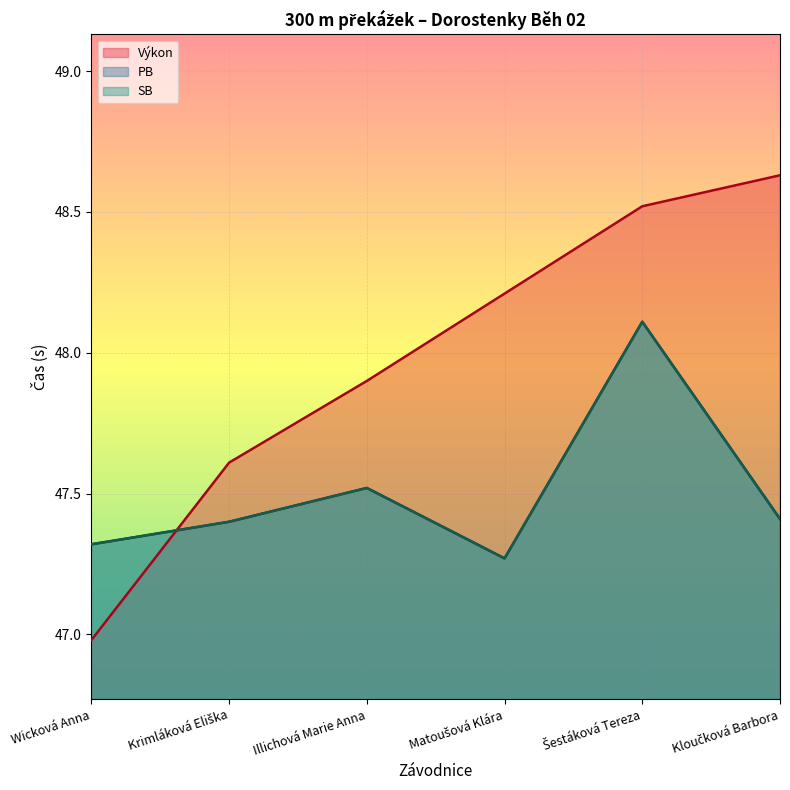

How many lines are shown in the chart?

3